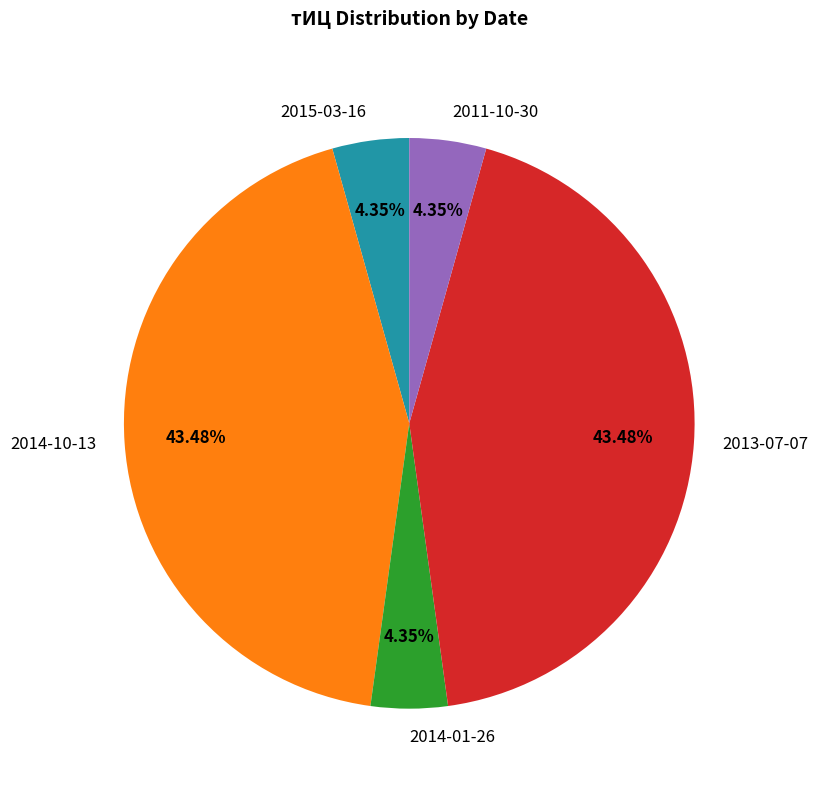

Is 2011-10-30 the majority of the pie?

No